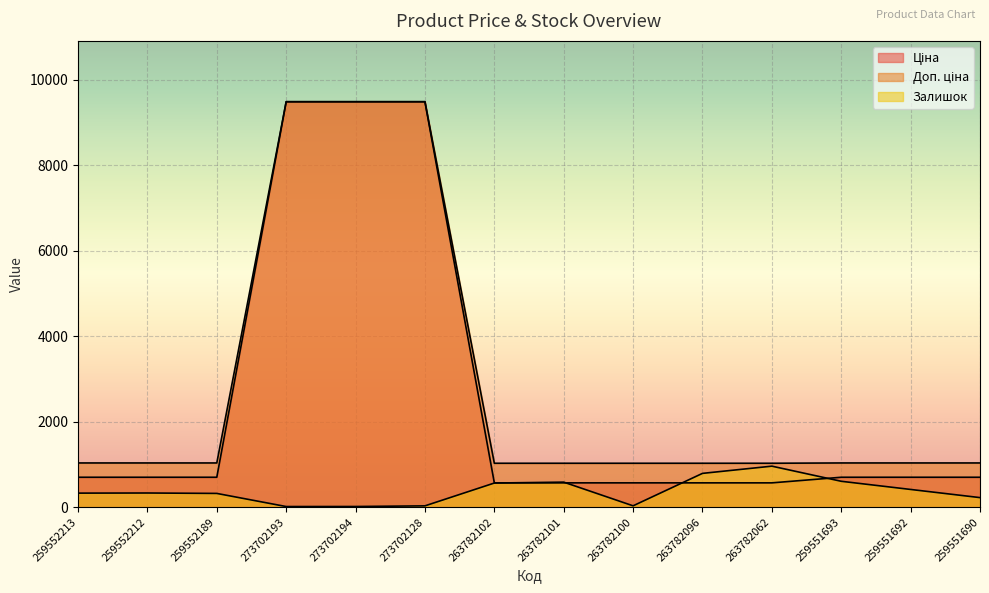

What is the average value of the Ціна series?

2537.4